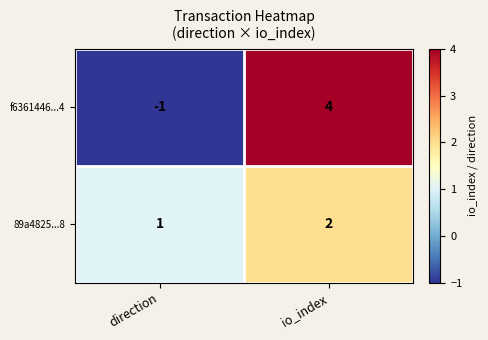

At which label is f6361446...4 closest to 1?

direction